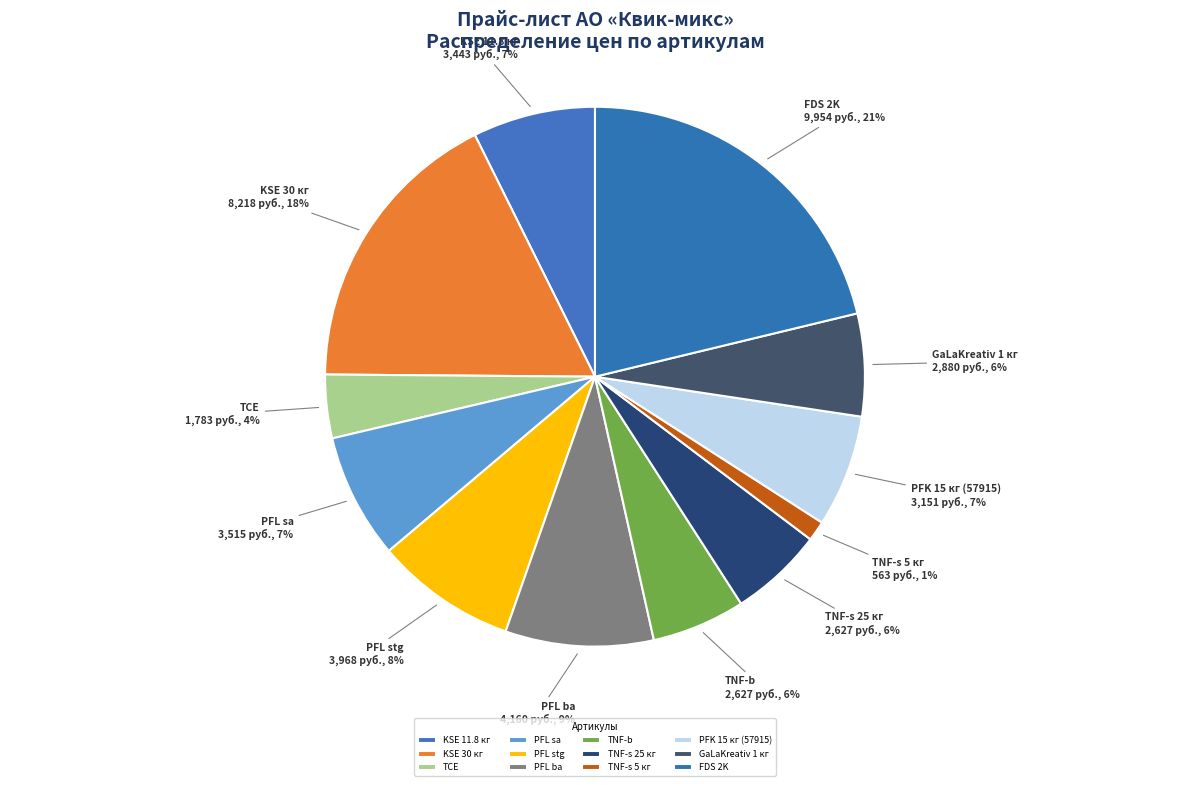

Is there a majority slice in this chart?

No